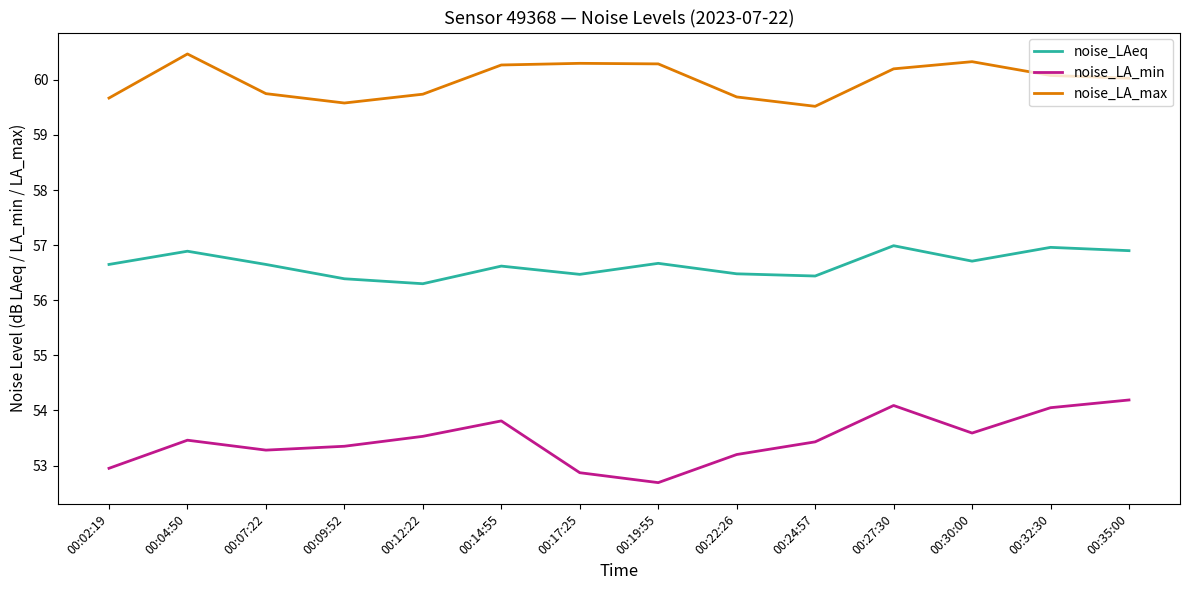

Is the value of noise_LA_max at 00:14:55 greater than the value of noise_LA_min at 00:30:00?

Yes